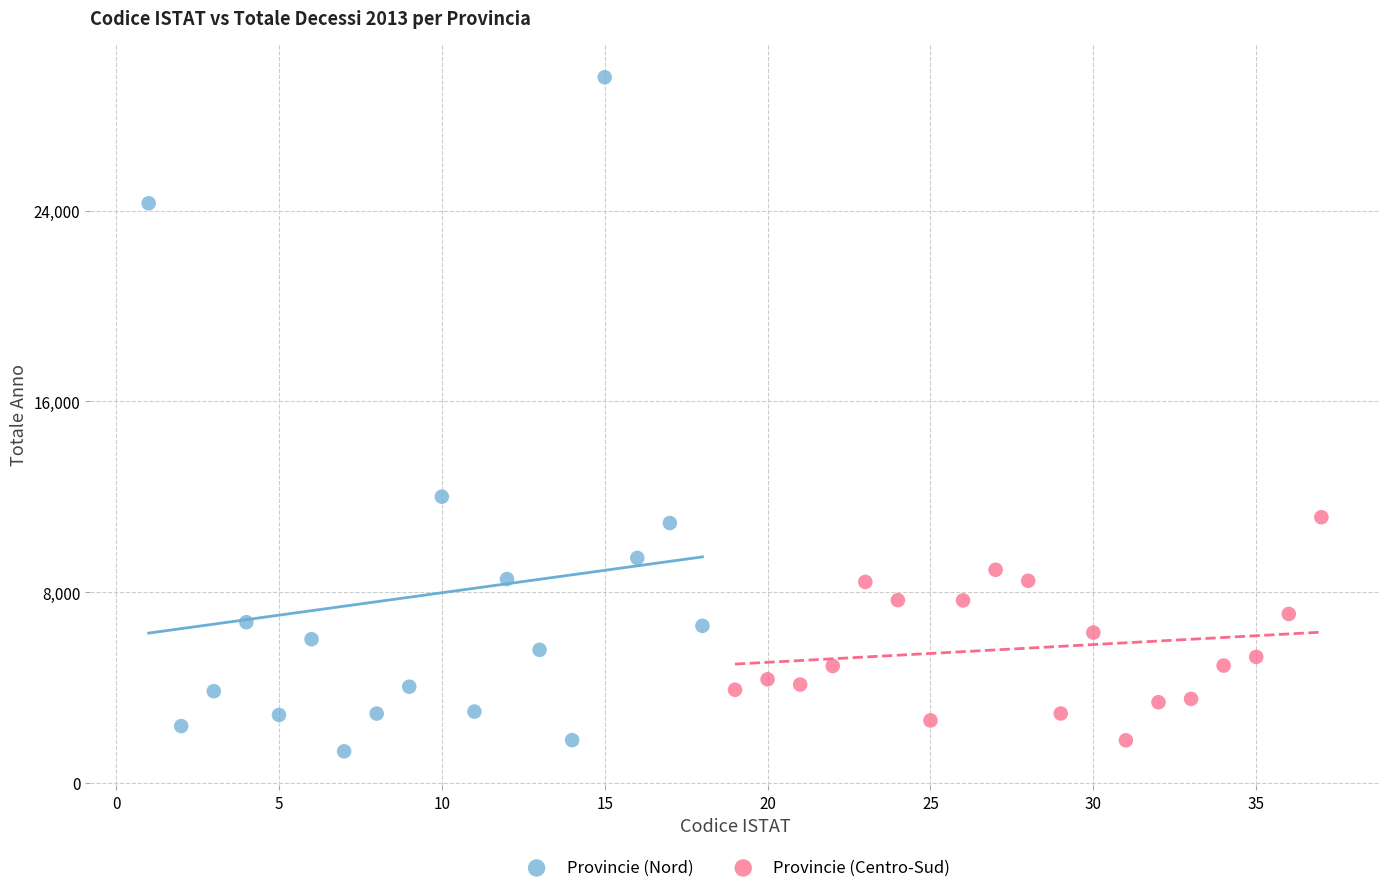

Which series has the widest spread of Y values?

Provincie (Nord)